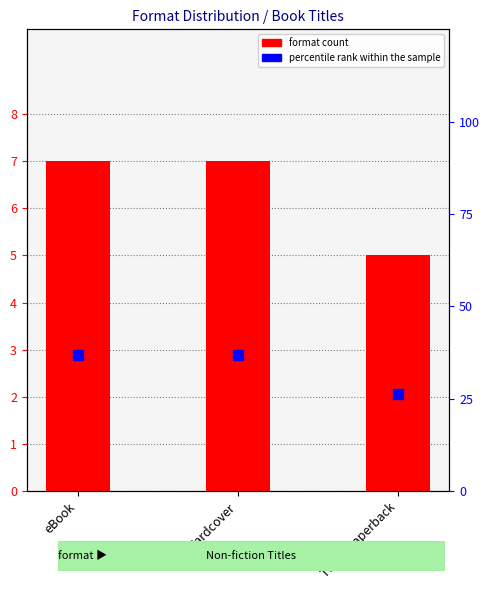

Which series has the largest total across all categories?

percentile rank within the sample